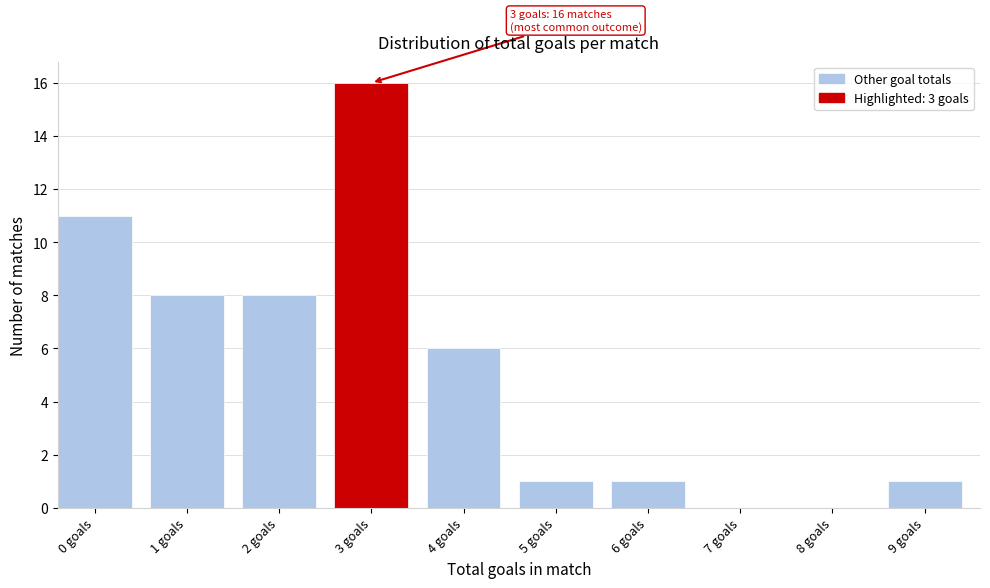

Reading right to left, what are all the values shown in this chart?

9 goals=1	8 goals=0	7 goals=0	6 goals=1	5 goals=1	4 goals=6	3 goals=16	2 goals=8	1 goals=8	0 goals=11